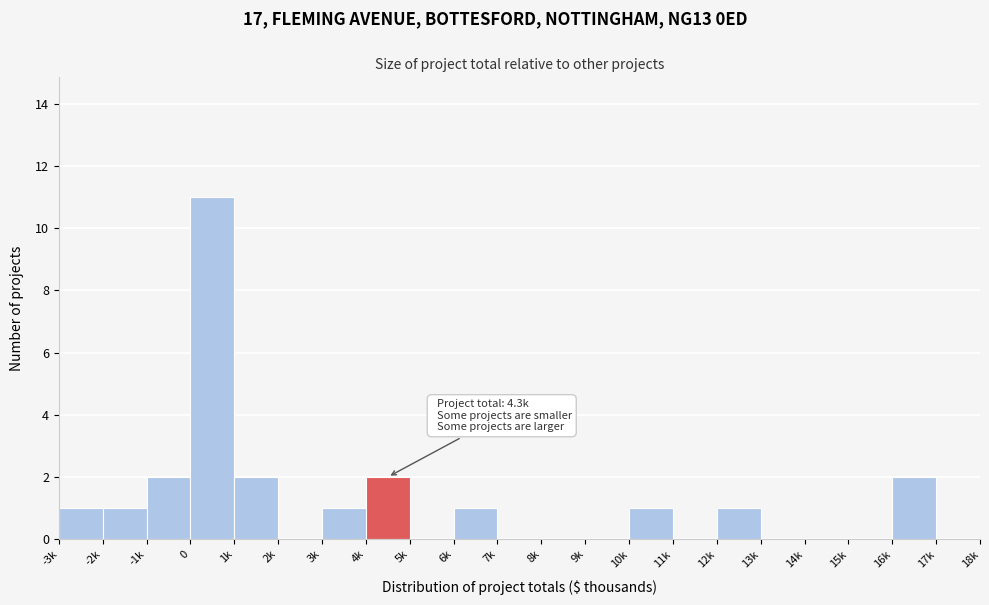

Reading left to right, transcribe all the data shown in this chart.

-3k=1	-2k=1	-1k=2	0=11	1k=2	2k=0	3k=1	4k=2	5k=0	6k=1	7k=0	8k=0	9k=0	10k=1	11k=0	12k=1	13k=0	14k=0	15k=0	16k=2	17k=0